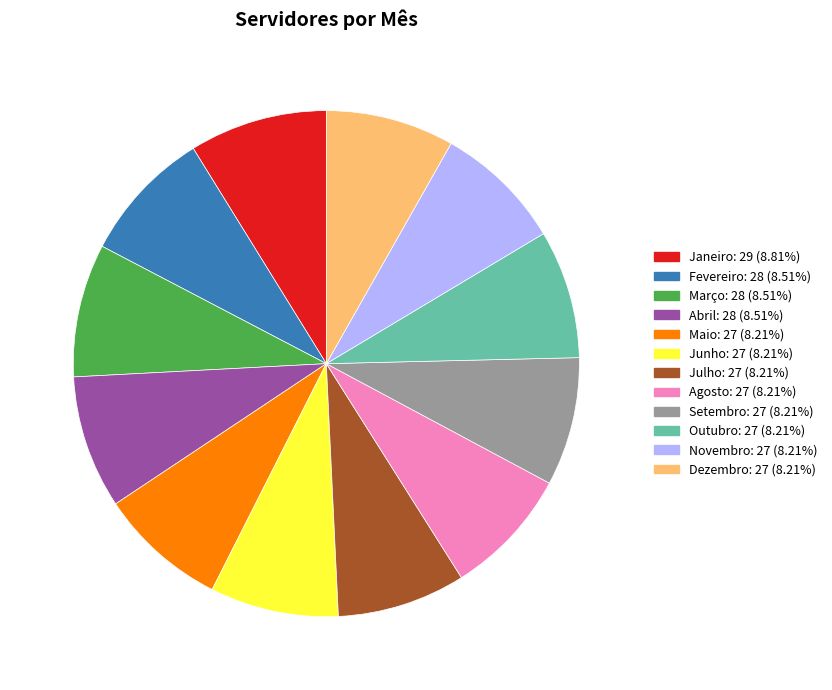

Does Outubro represent more than half of the total?

No